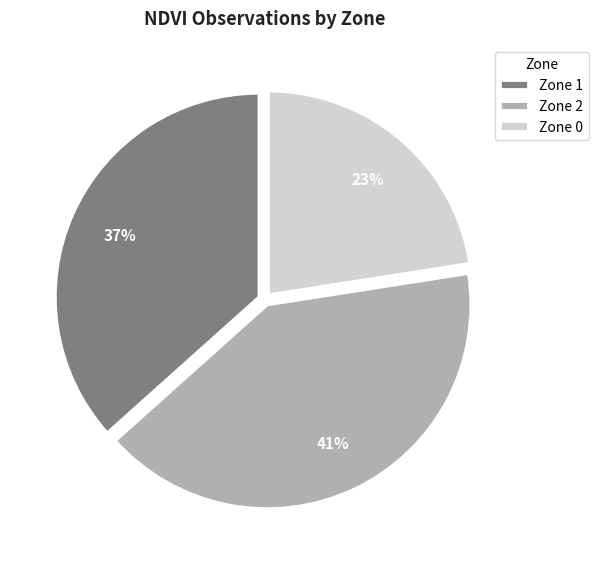

To the nearest percent, what is the difference between the largest and smallest slice percentages?

18%